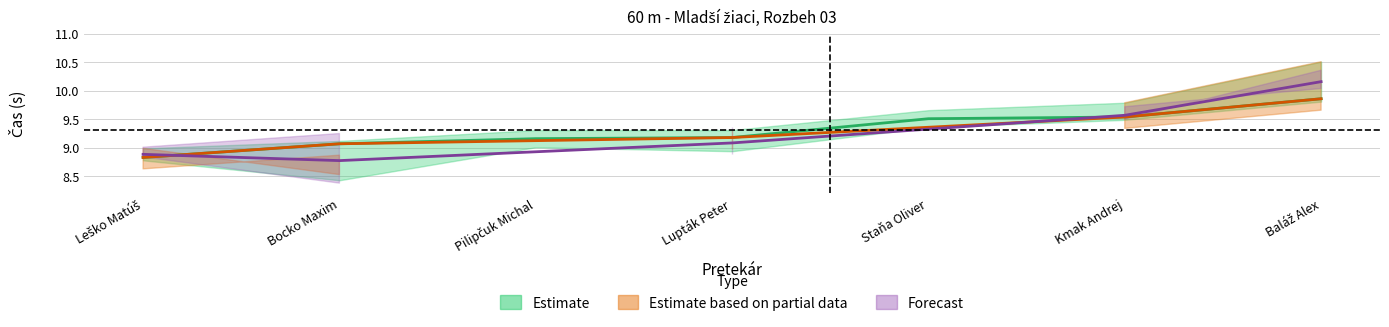

What is the difference between the second highest and minimum values in the Výkon series?

0.7